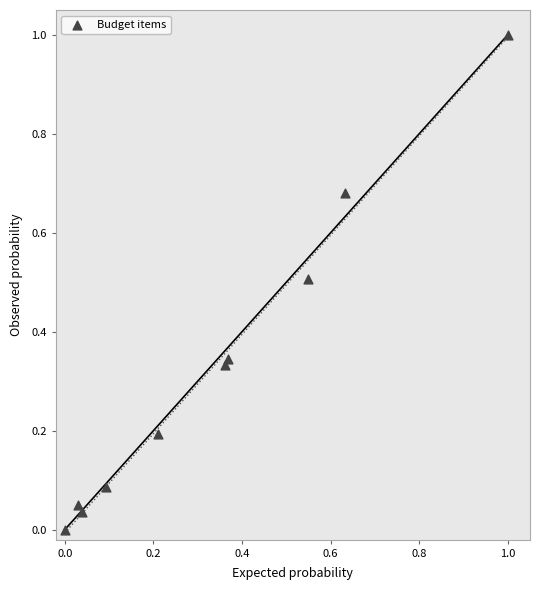

What is the range of Y values (max minus min)?

1.0